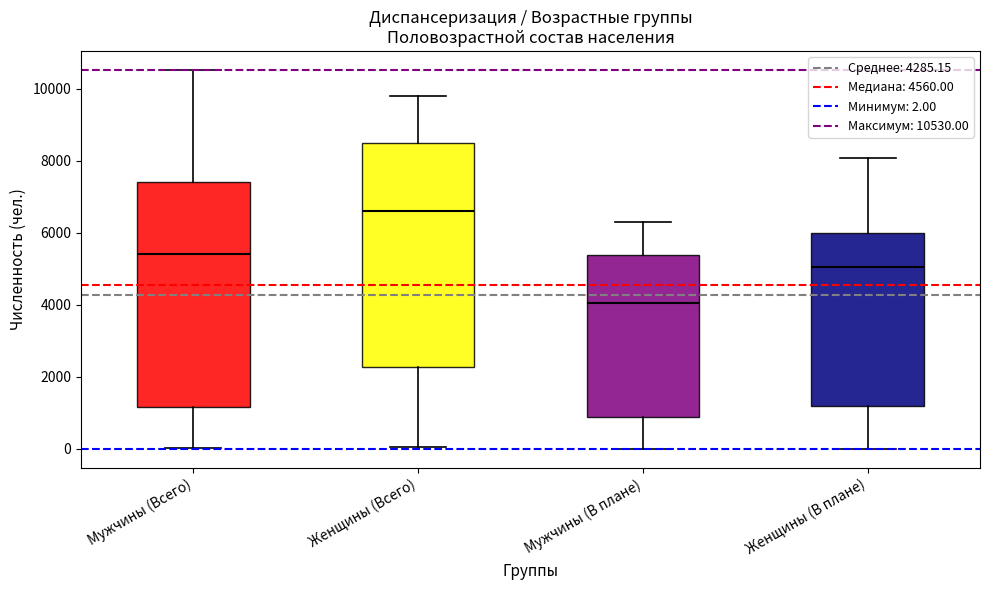

Reading left to right, transcribe this box plot: for each box, give where its median line is, the range the box spans, and where its two whiskers end, as read against the y-axis. The values are not printed on the chart, so give them approximately, as read against the axis.

Мужчины (Всего): median 5400, box 1200 to 7400, whiskers 0 to 10600
Женщины (Всего): median 6600, box 2200 to 8400, whiskers 0 to 9800
Мужчины (В плане): median 4000, box 800 to 5400, whiskers 0 to 6400
Женщины (В плане): median 5000, box 1200 to 6000, whiskers 0 to 8000